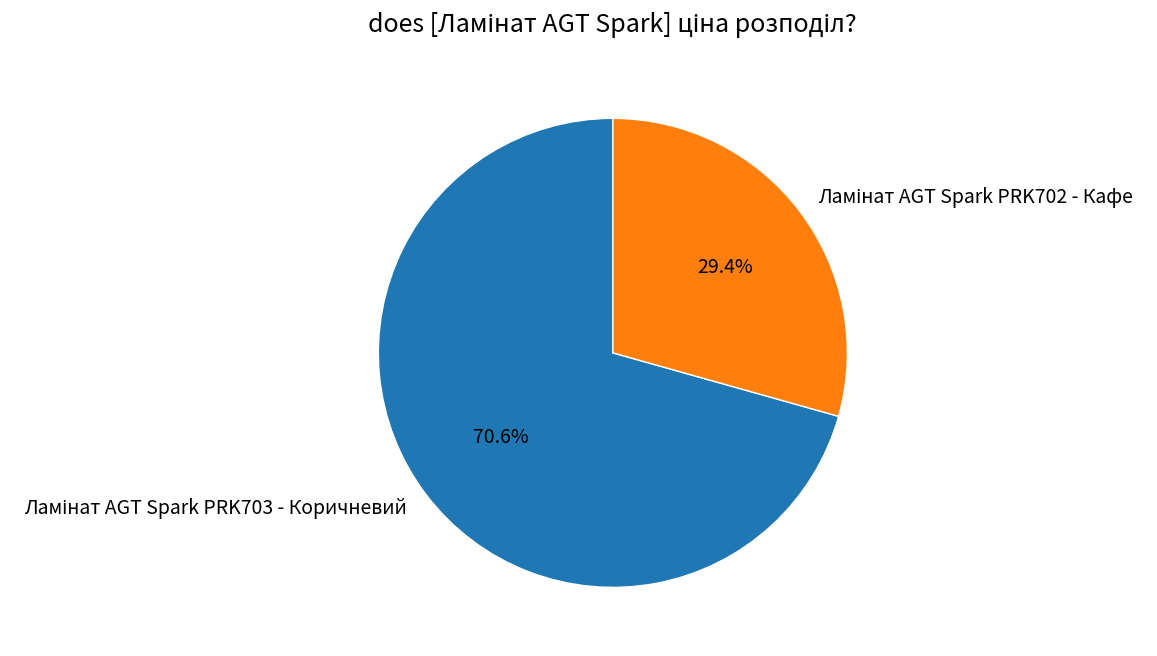

Does any single category account for the majority?

Yes